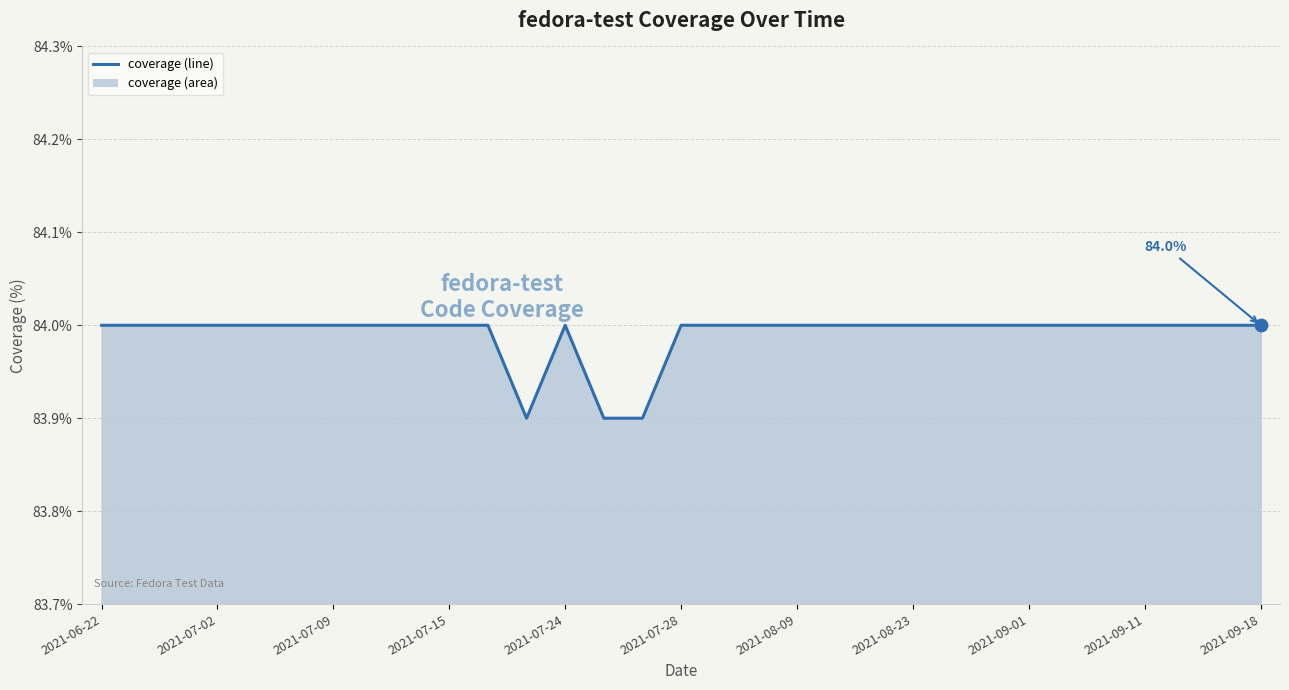

What is the ratio of the value at 2021-08-23 to the value at 2021-07-28?

1.0